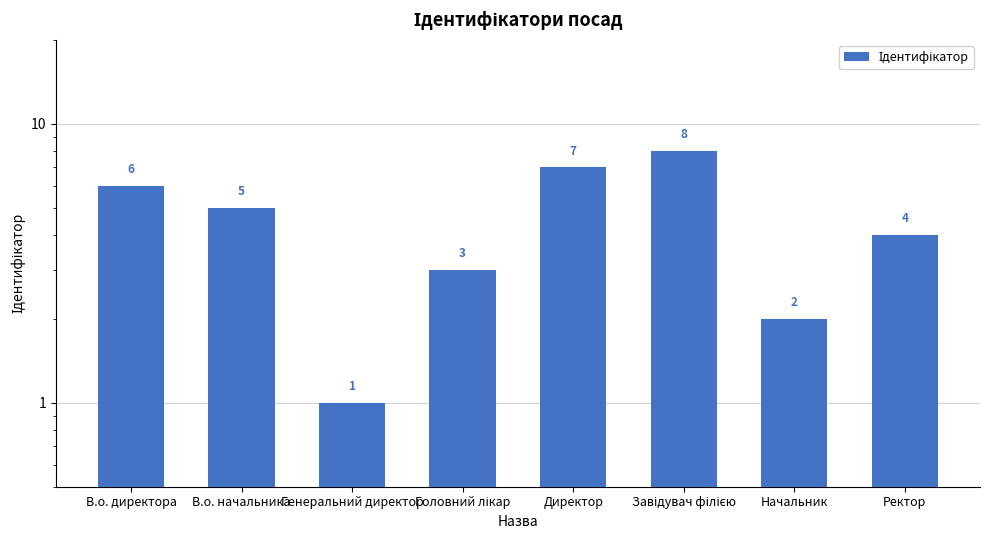

What is the change in value from Завідувач філією to Начальник?

-6